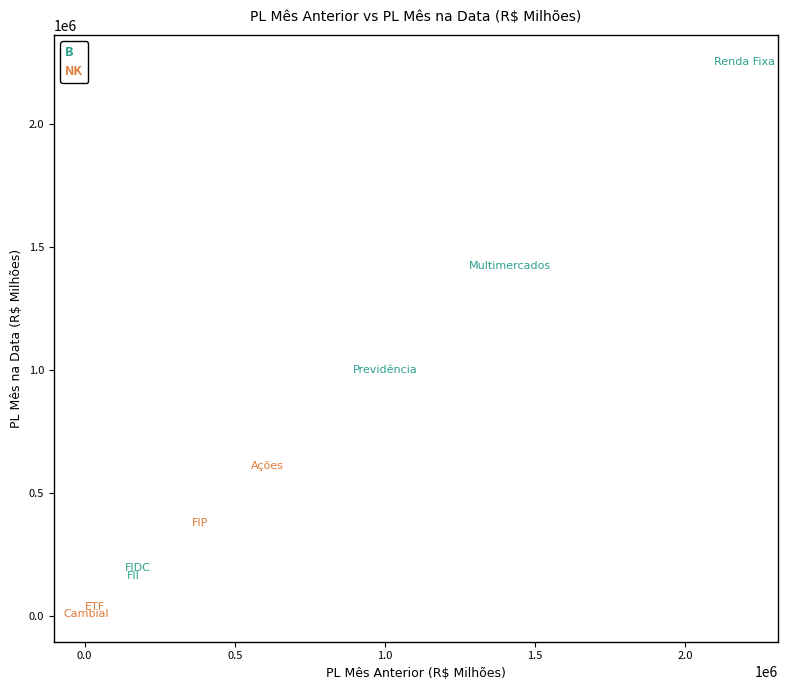

Which series contains the lowest Y value?

NK